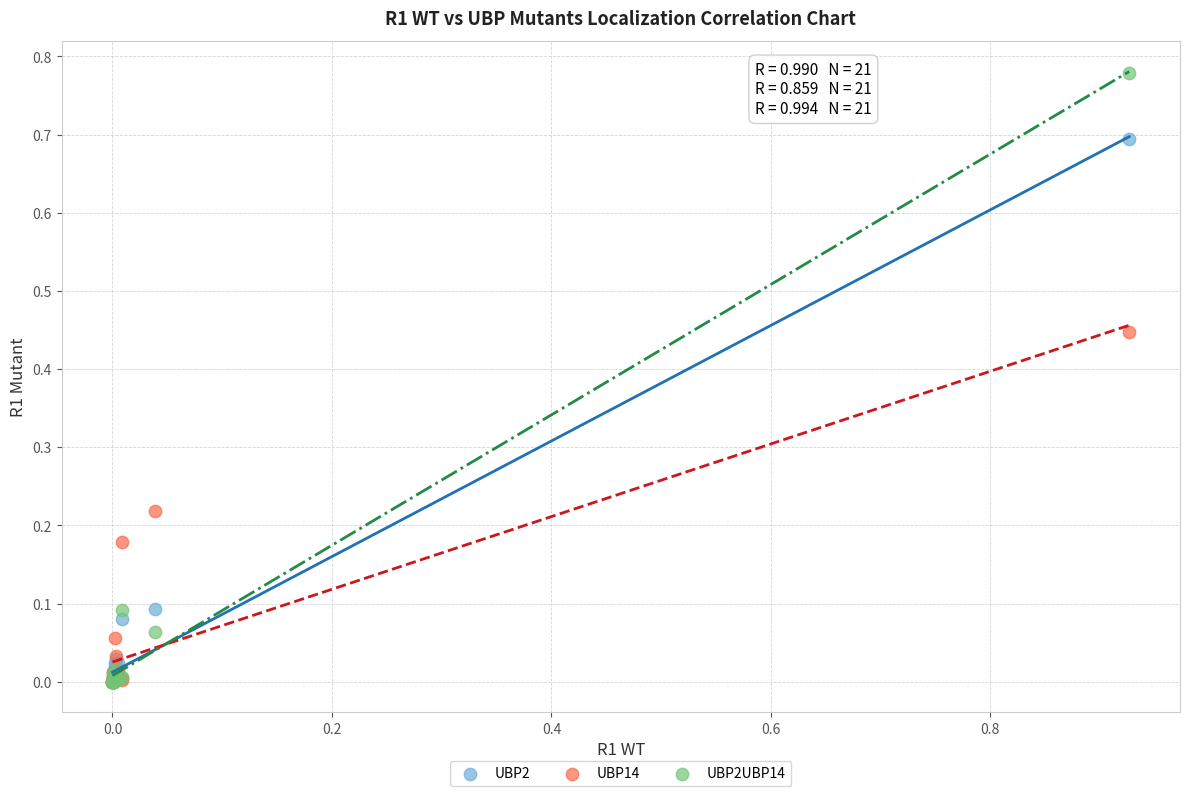

Which series has the widest spread of Y values?

UBP2UBP14